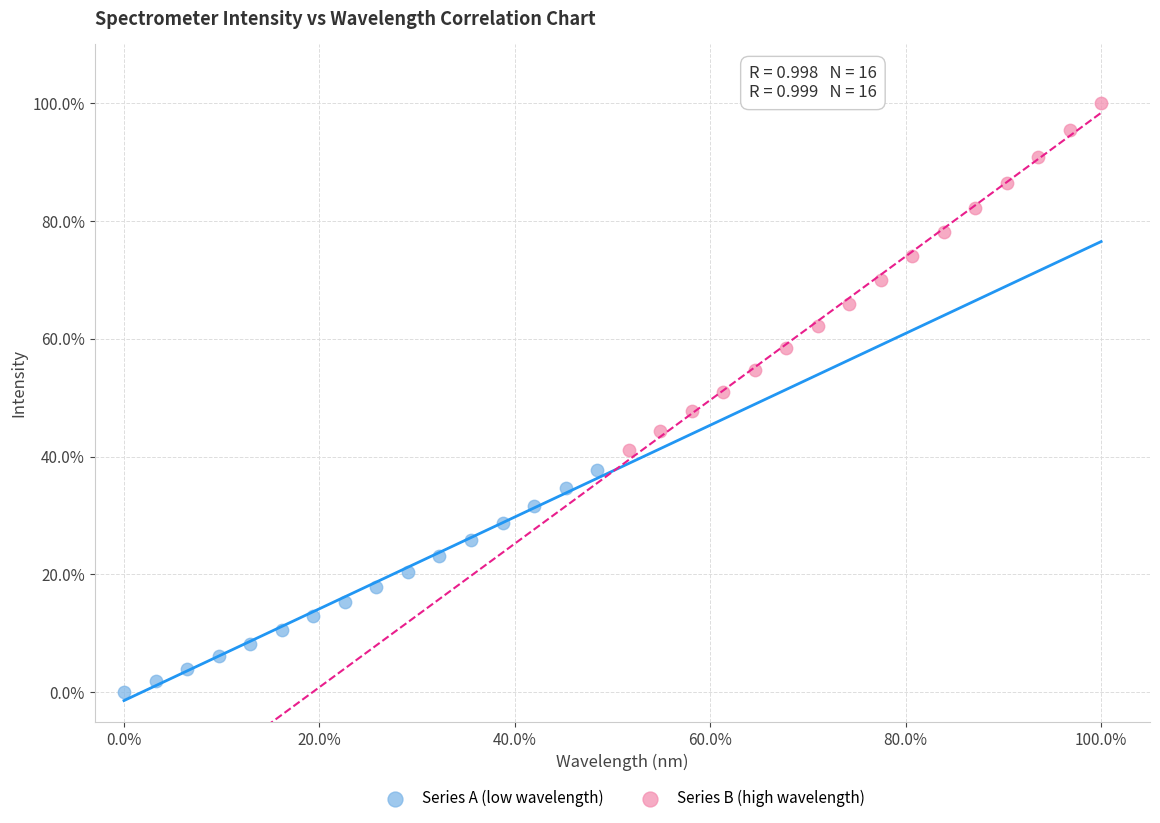

Which series has the largest Y range (max minus min)?

Series B (high wavelength)